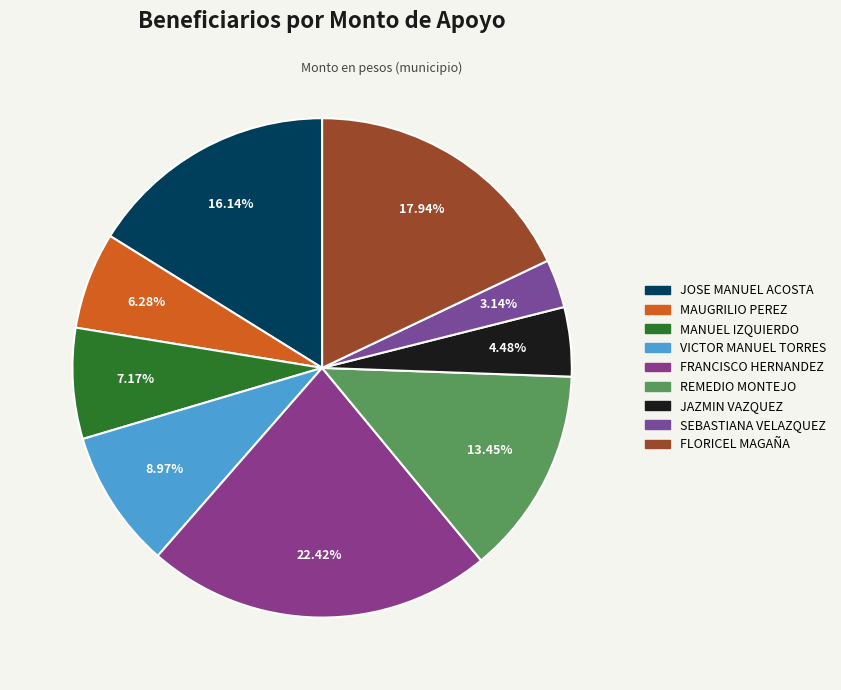

How many slices are in this pie chart?

9